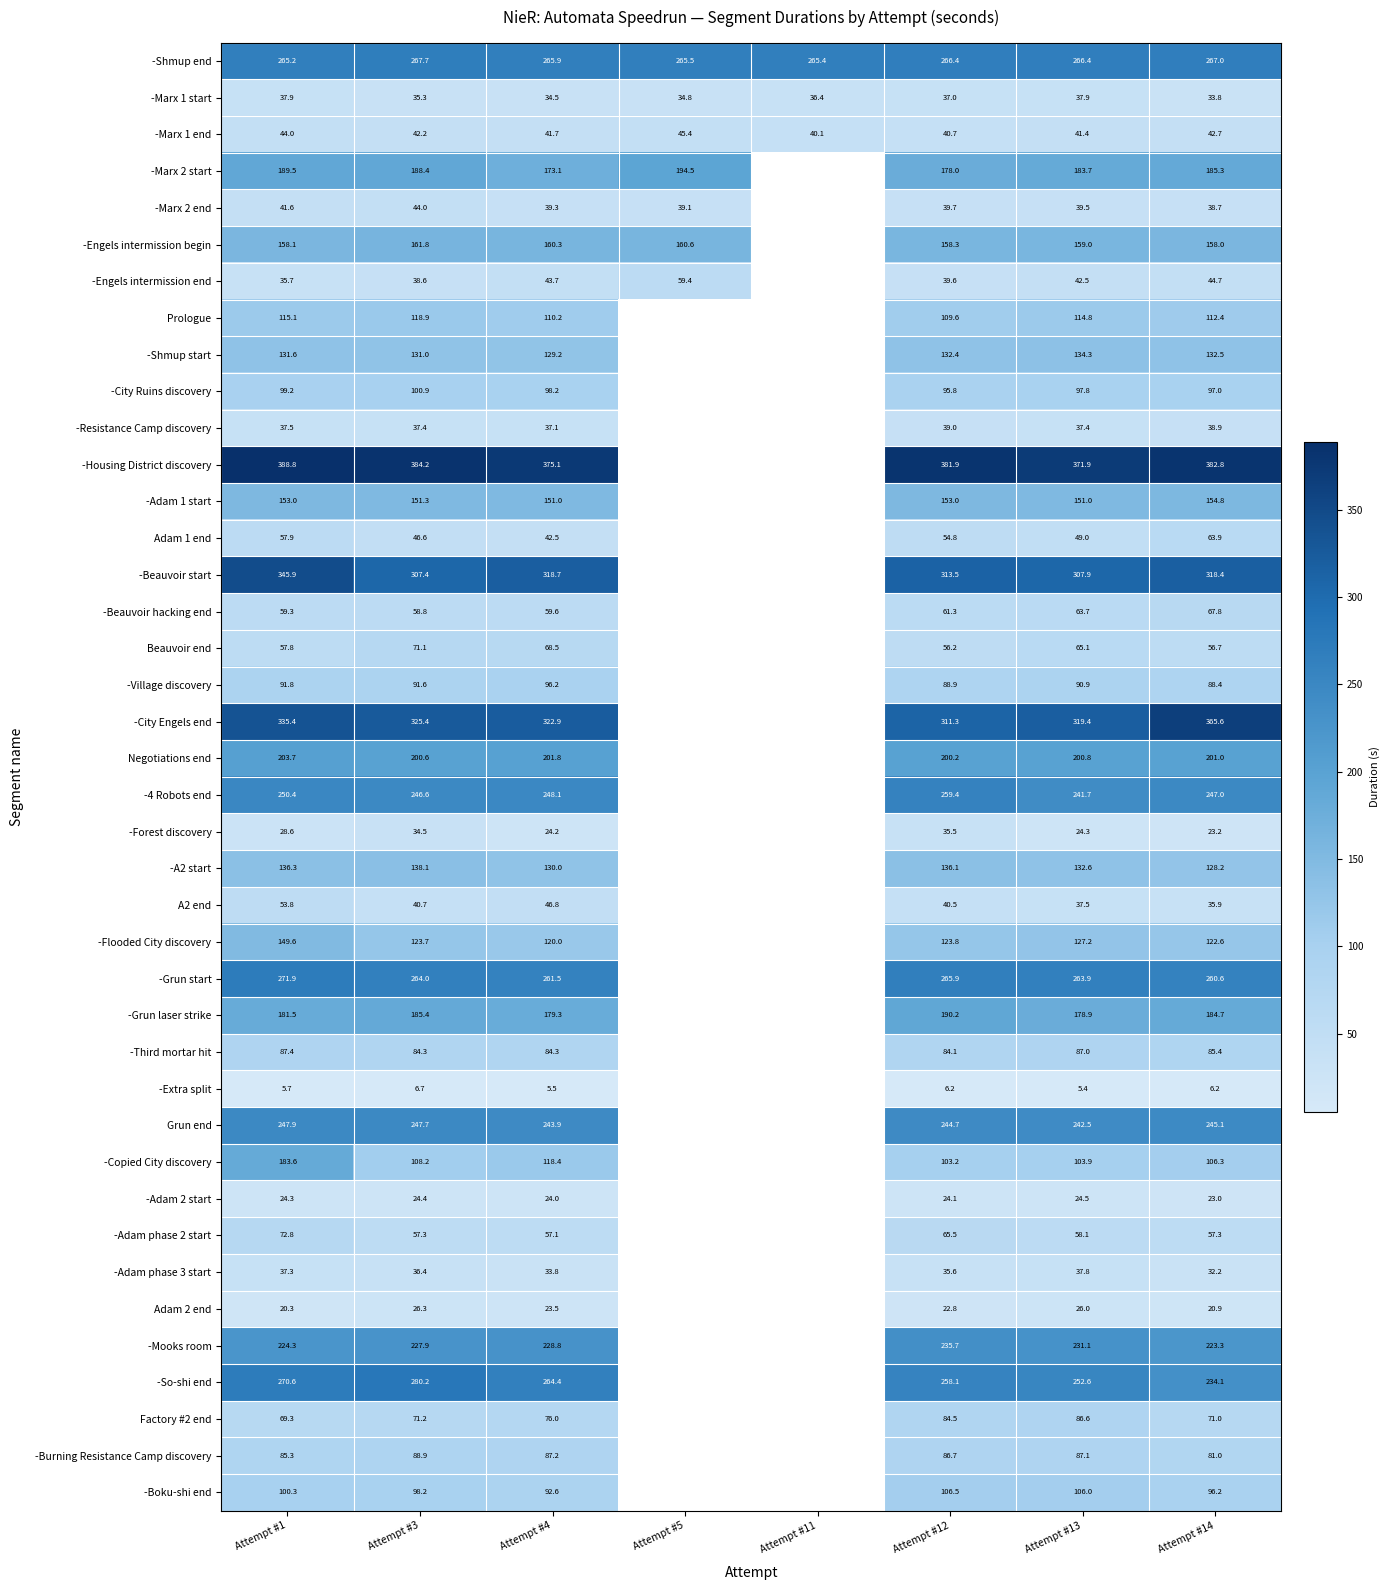

What is the greatest value displayed?

388.8